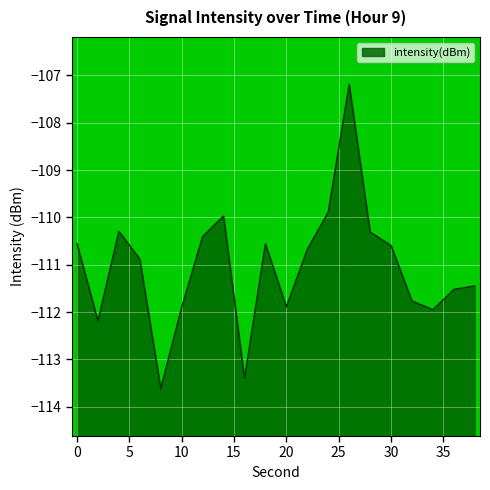

How many interior local valleys (lower than both neighbors) does the data have?

5